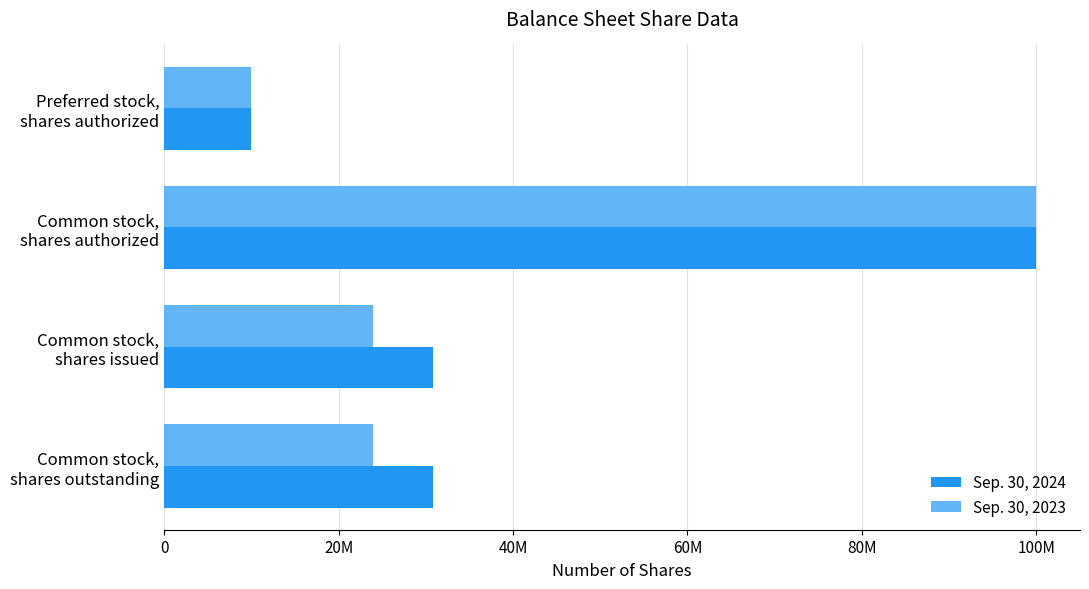

What are all the series names shown in the legend?

Sep. 30, 2024, Sep. 30, 2023